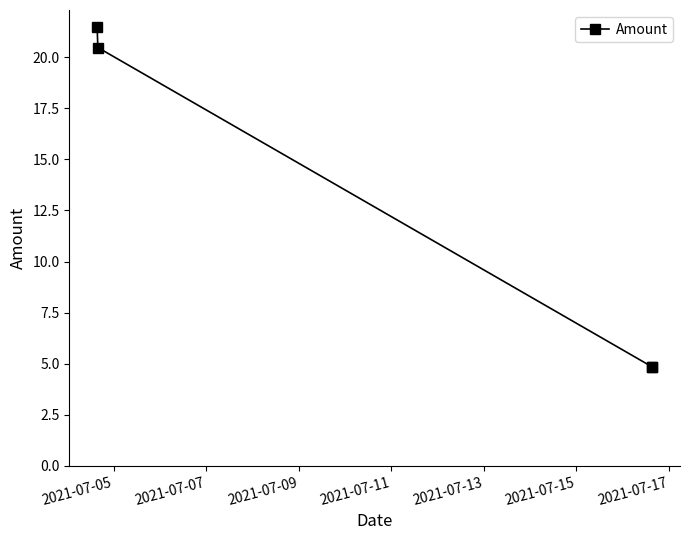

What is the difference between the second highest and minimum values?

15.6